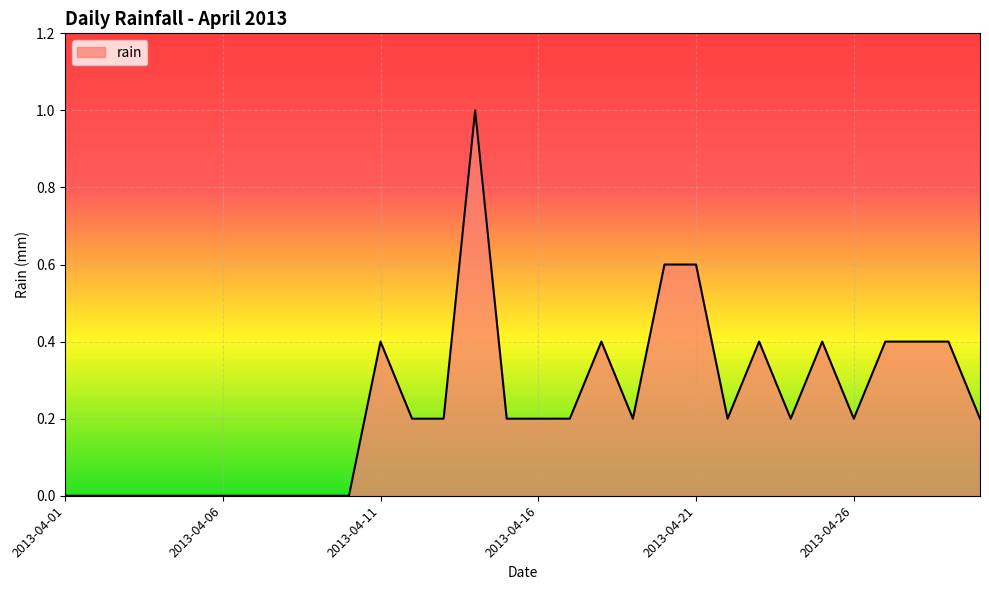

What is the greatest value displayed?

1.0